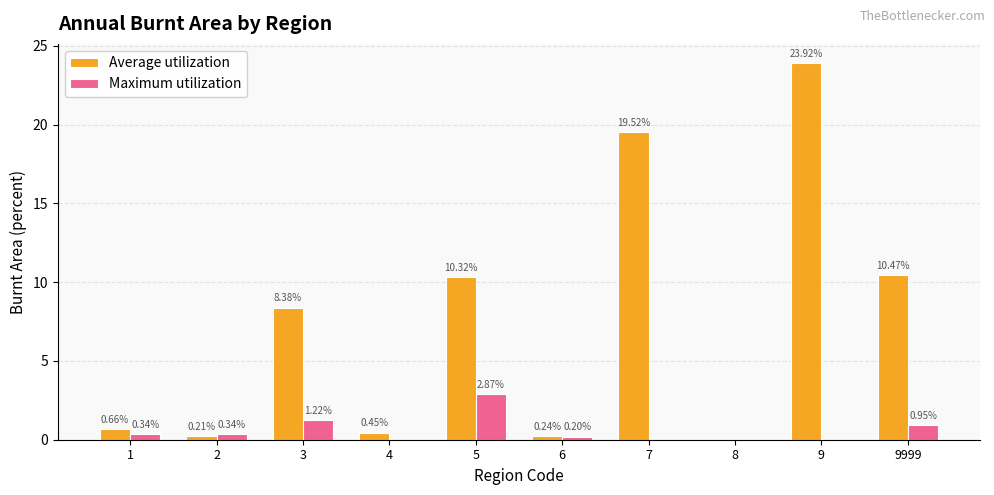

At which category is the sum across all series the highest?

9